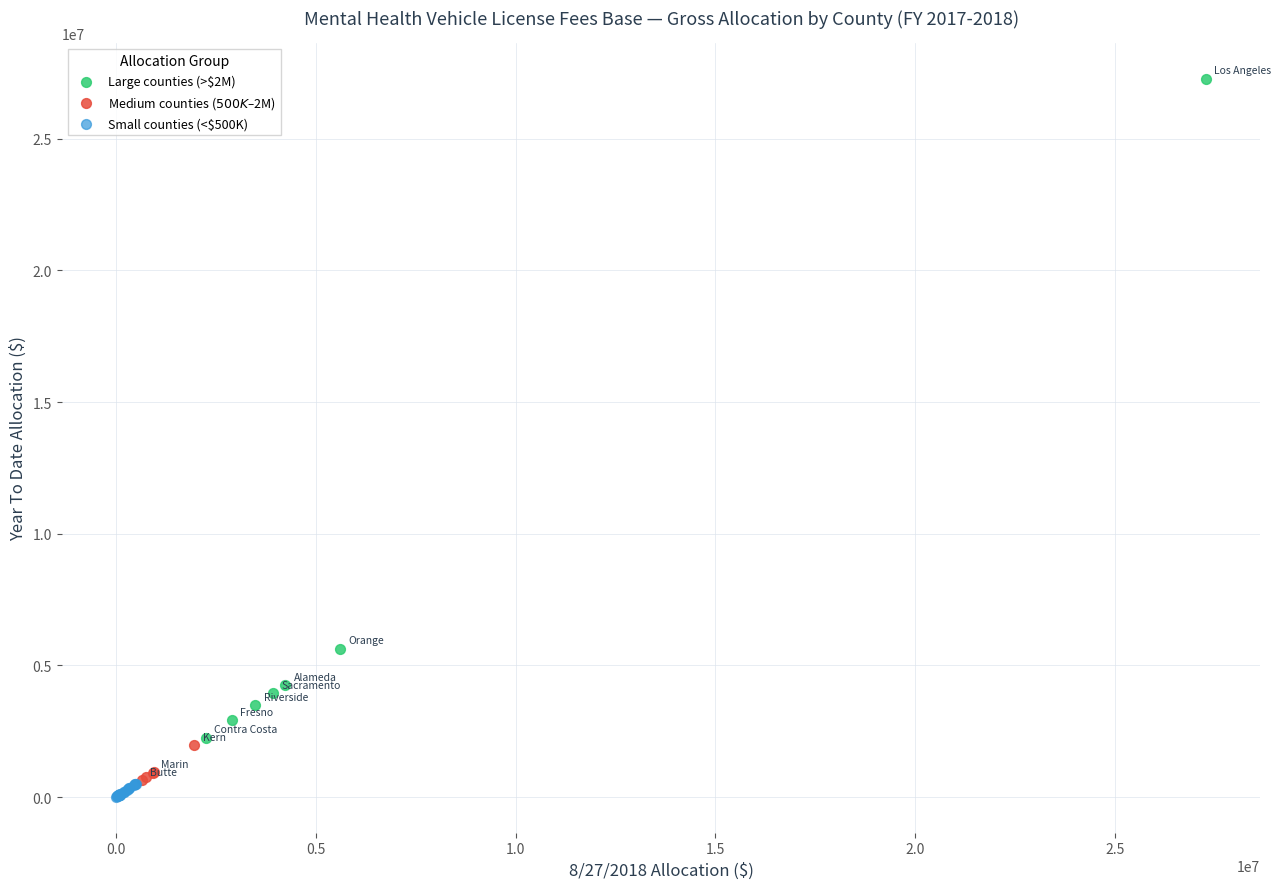

What are all the series names shown in the legend?

Large counties (>$2M), Medium counties ($500K–$2M), Small counties (<$500K)